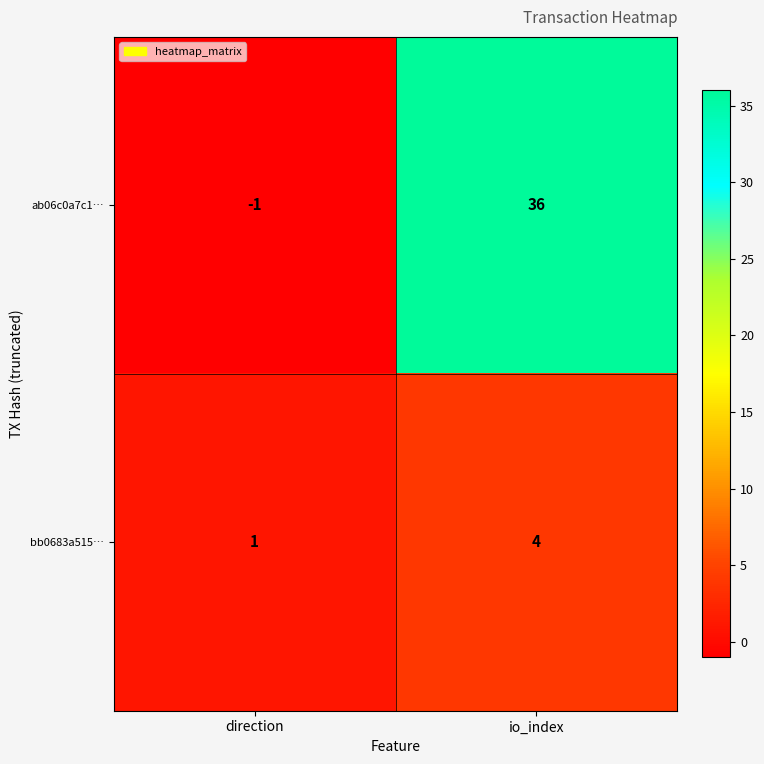

Is the value of bb0683a515… at io_index greater than the value of ab06c0a7c1… at io_index?

No